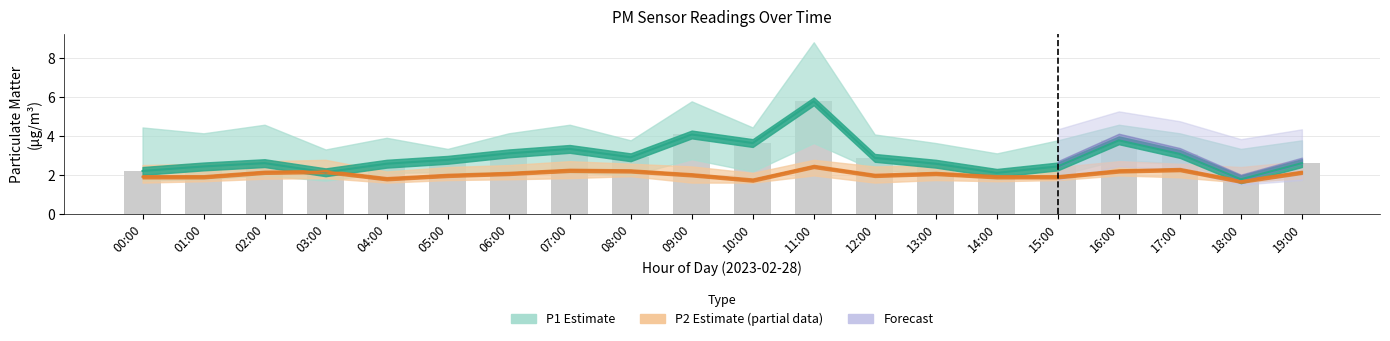

Are the bars grouped side by side (vs. stacked)?

Yes